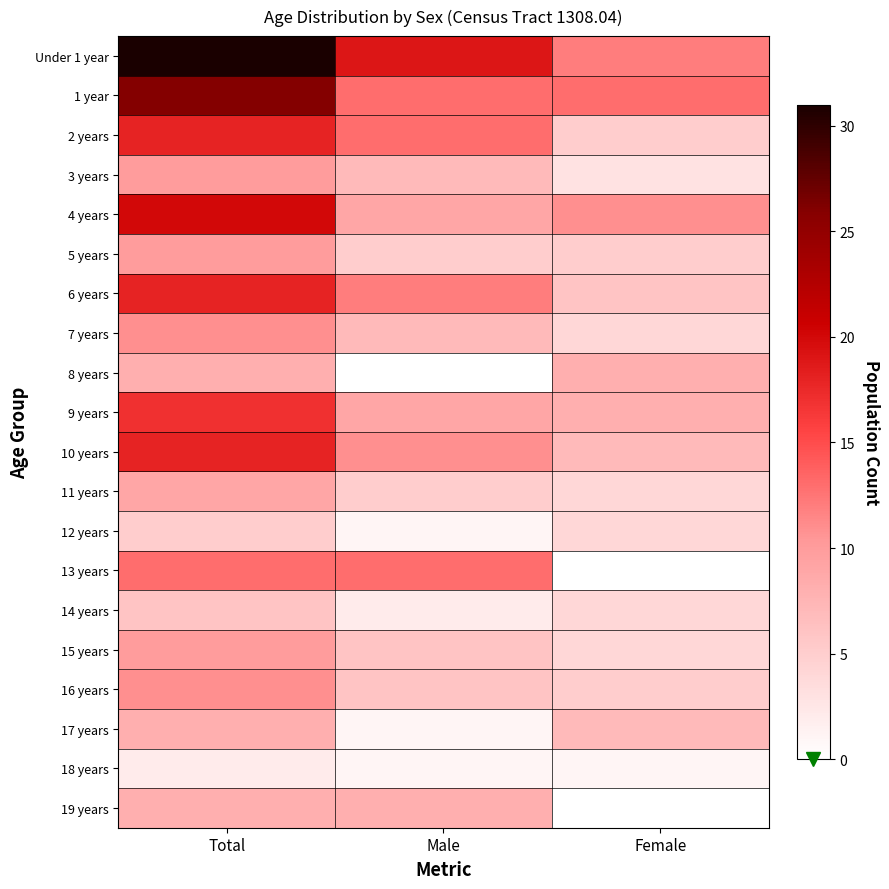

List the series in order of their peak value, highest first.

Under 1 year, 1 year, 4 years, 2 years, 6 years, 10 years, 9 years, 13 years, 7 years, 16 years, 3 years, 5 years, 15 years, 11 years, 8 years, 17 years, 19 years, 14 years, 12 years, 18 years